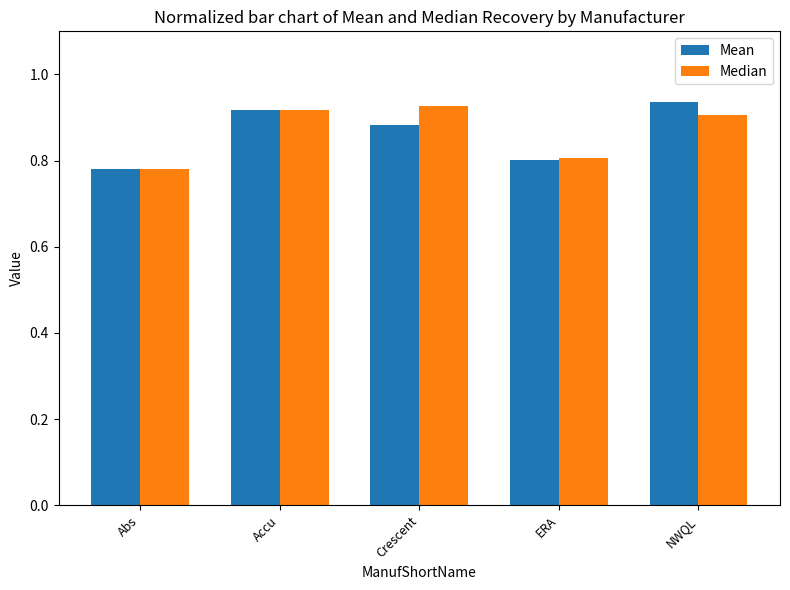

The Mean series shows 0.9 at Crescent. True or false?

True